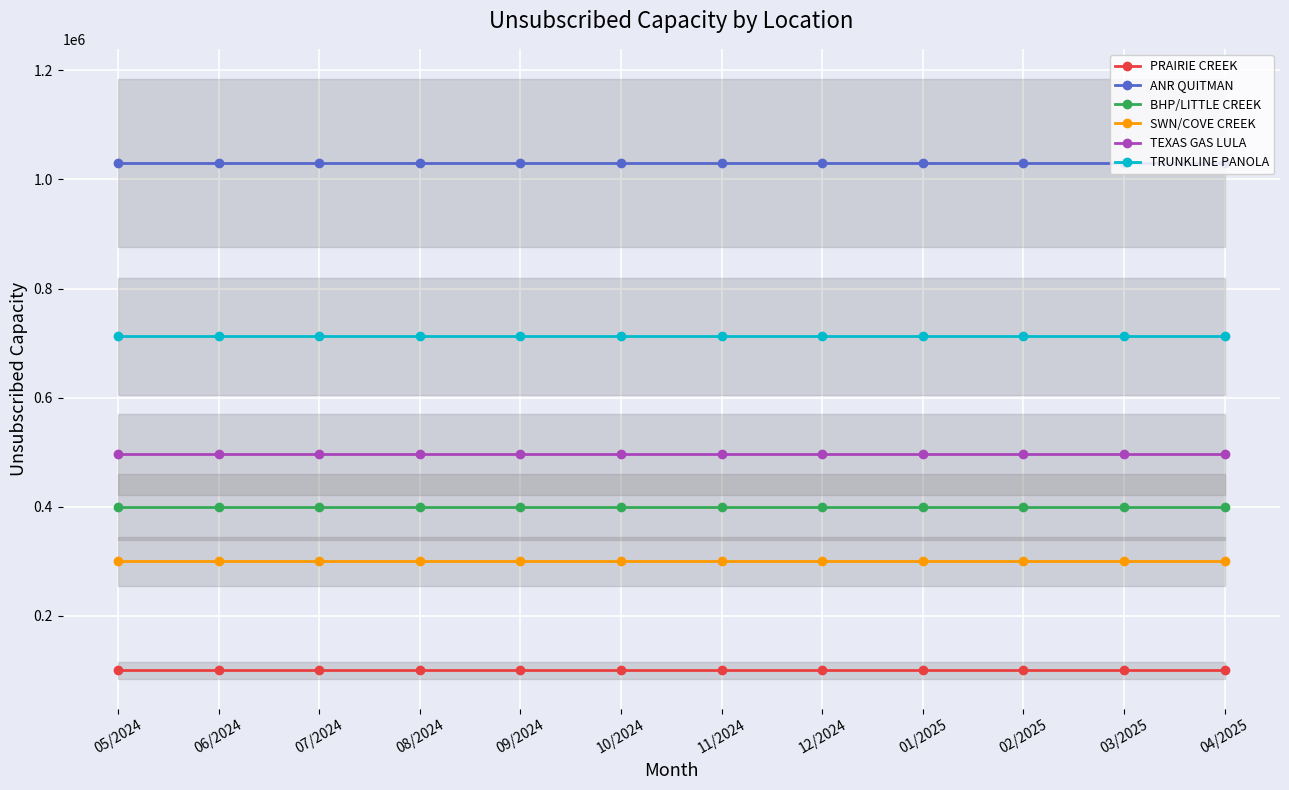

Reading right to left, extract all data points from this chart.

PRAIRIE CREEK: 100000	100000	100000	100000	100000	100000	100000	100000	100000	100000	100000	100000
ANR QUITMAN: 1030000	1030000	1030000	1030000	1030000	1030000	1030000	1030000	1030000	1030000	1030000	1030000
BHP/LITTLE CREEK: 400000	400000	400000	400000	400000	400000	400000	400000	400000	400000	400000	400000
SWN/COVE CREEK: 300000	300000	300000	300000	300000	300000	300000	300000	300000	300000	300000	300000
TEXAS GAS LULA: 496000	496000	496000	496000	496000	496000	496000	496000	496000	496000	496000	496000
TRUNKLINE PANOLA: 712500	712500	712500	712500	712500	712500	712500	712500	712500	712500	712500	712500